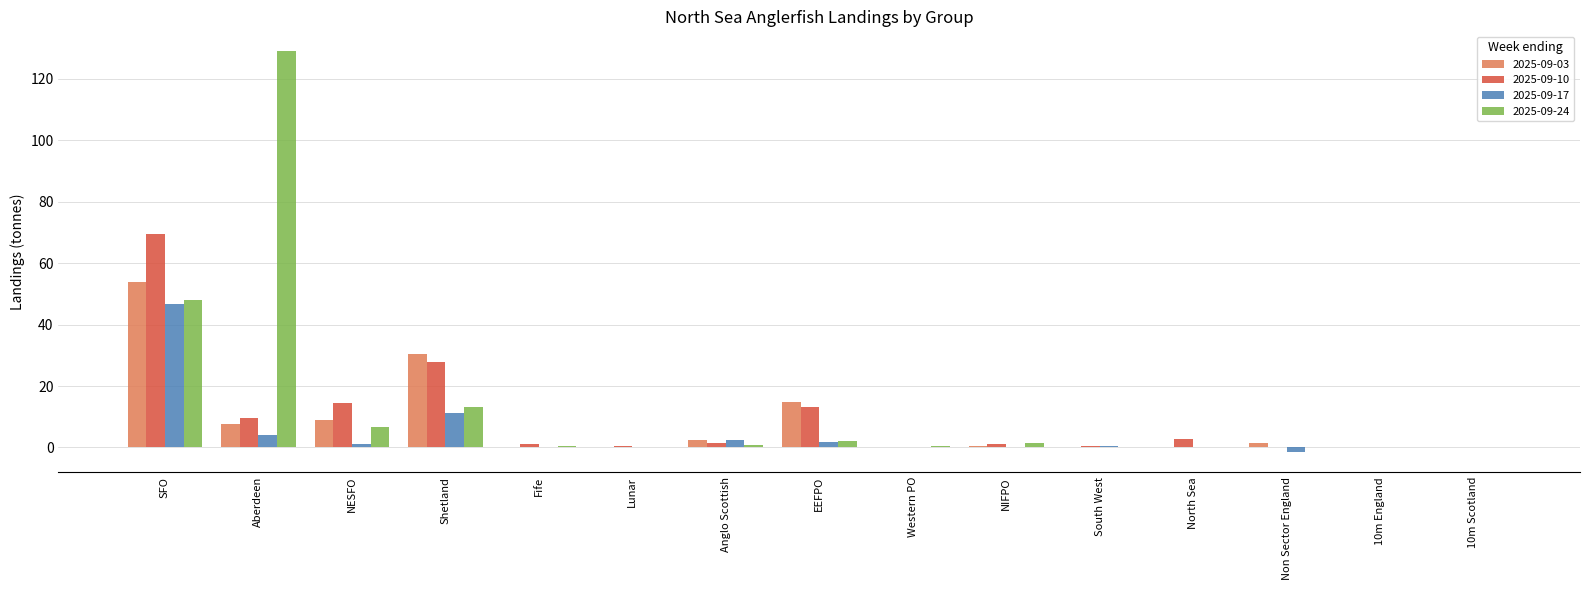

Which label corresponds to the largest value in the chart?

Aberdeen